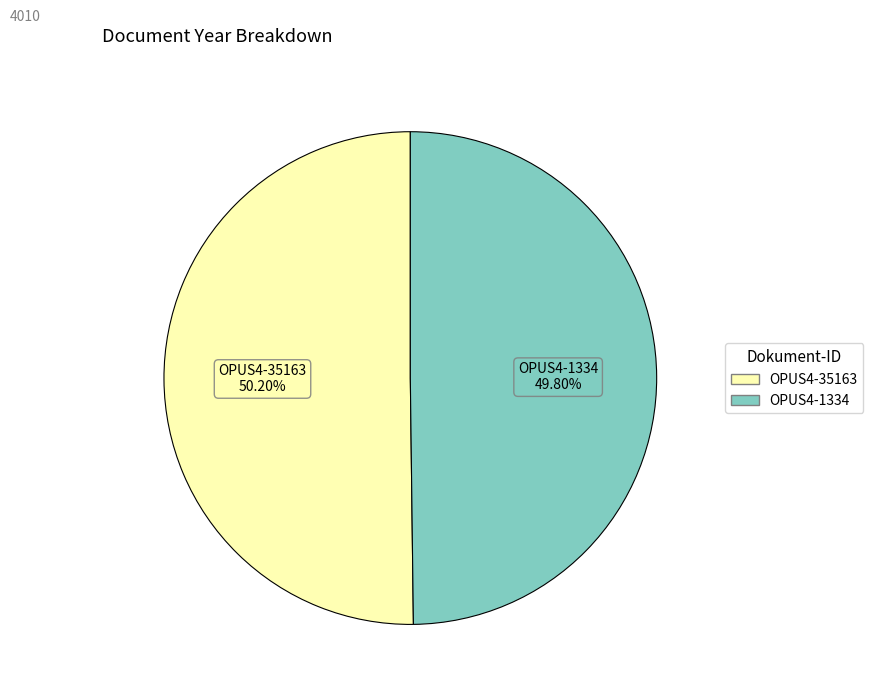

How many segments does this pie chart have?

2